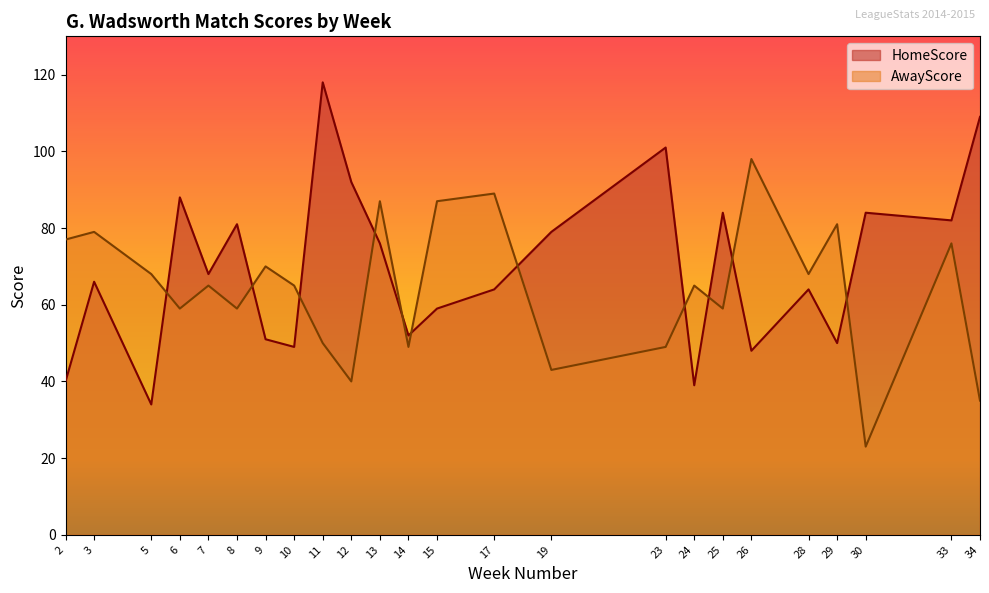

At which label does HomeScore reach its minimum?

5